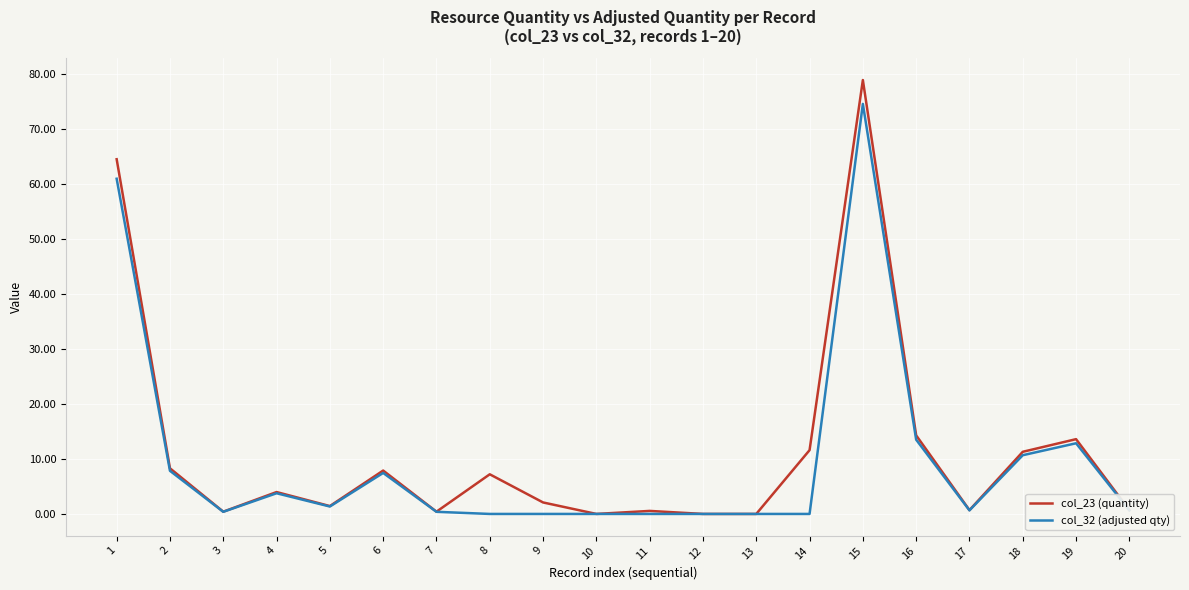

True or false: col_23 (quantity) has a value of 0.4 at 3.

True